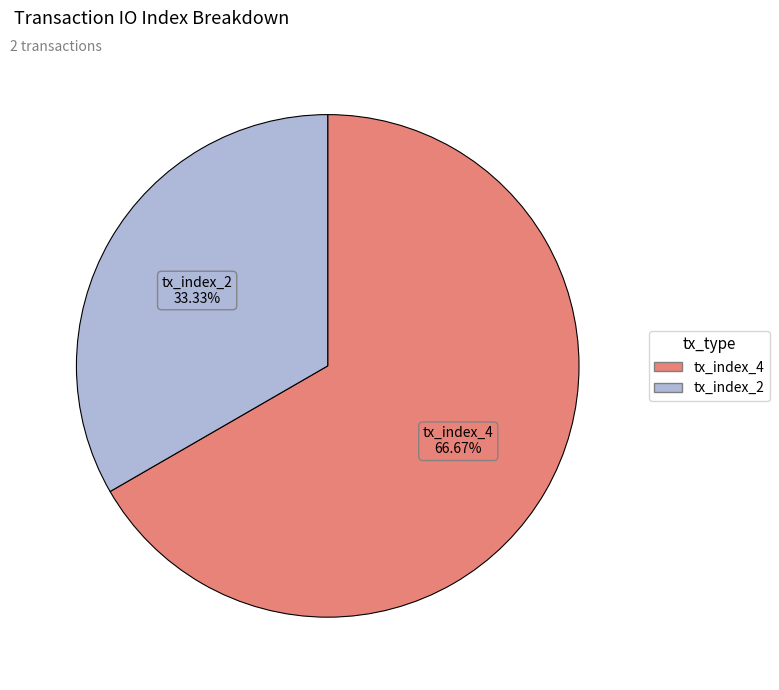

What portion of the pie excludes tx_index_2?

66.7%